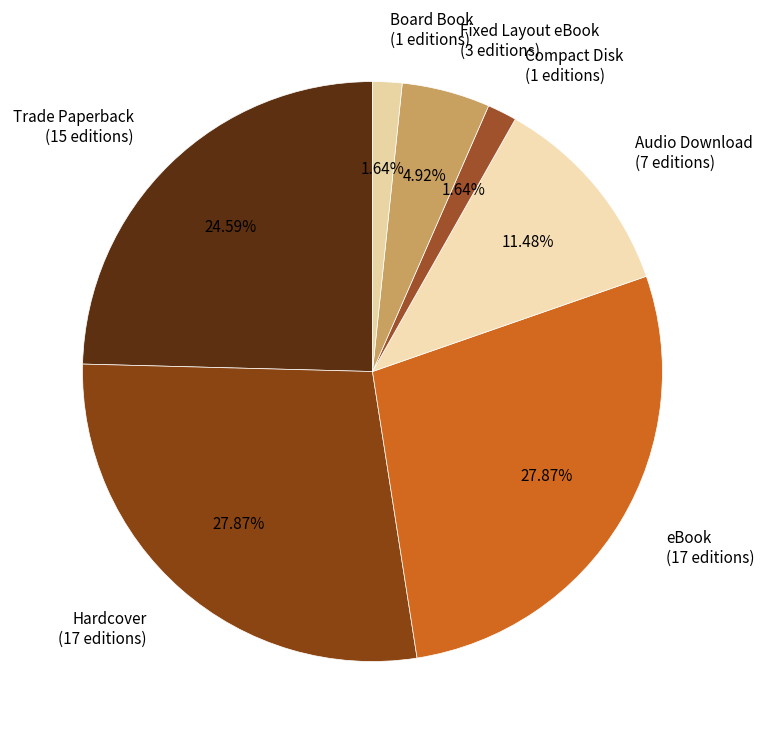

What is the ratio of the value at Compact Disk (1 editions) to the value at Fixed Layout eBook (3 editions)?

0.3